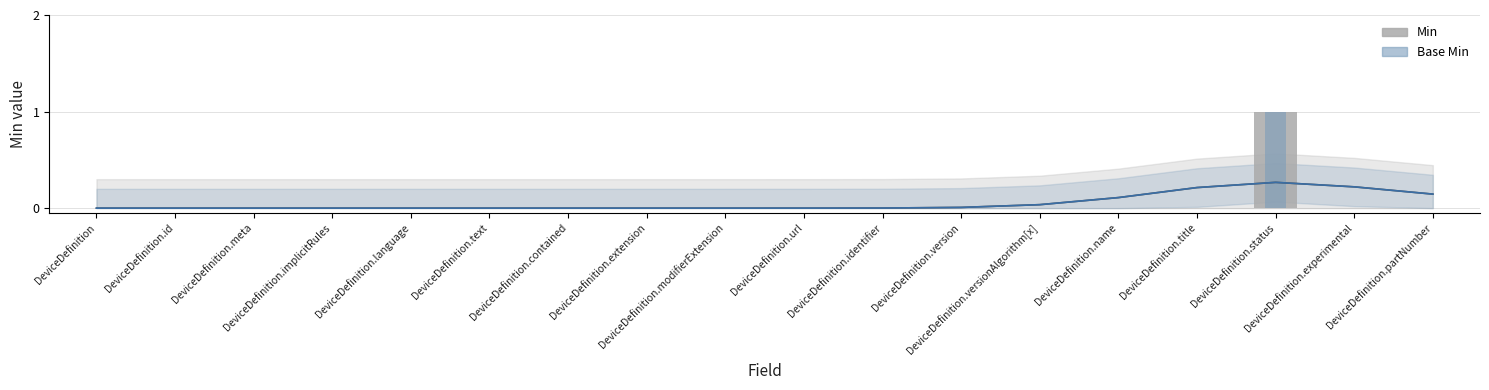

Which series has the largest range (max minus min)?

Min